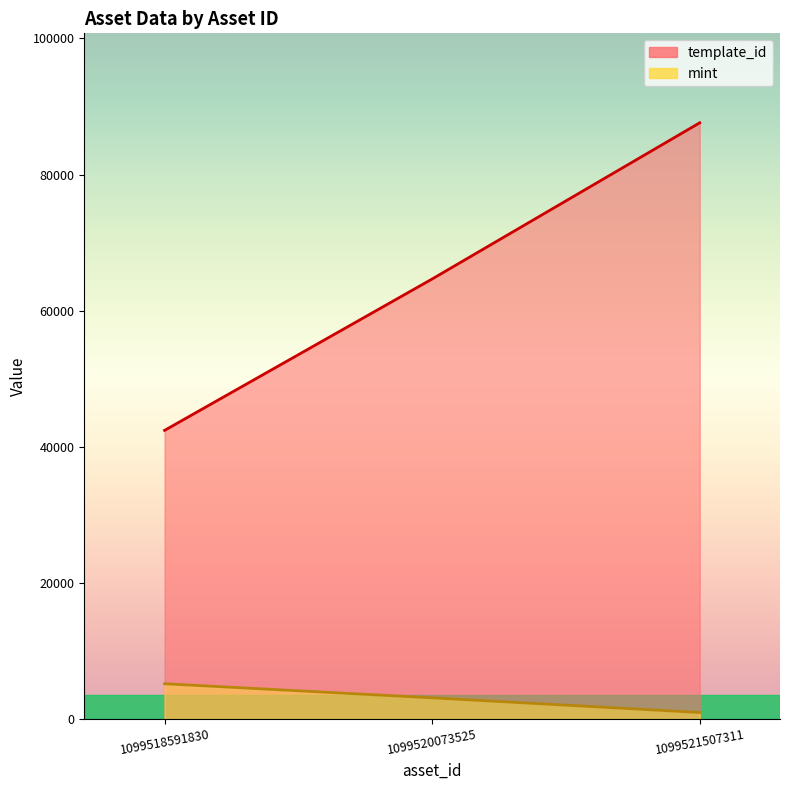

Reading right to left, extract all data points from this chart.

template_id: 87604	64660	42420
mint: 982	3138	5206